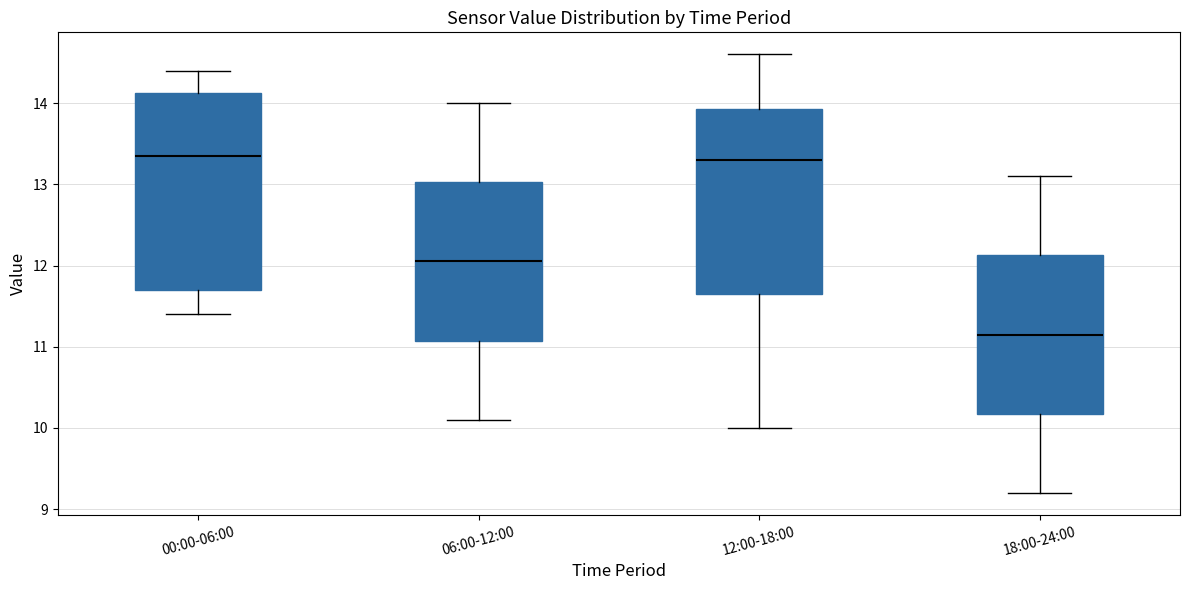

Comparing the boxes themselves (not the whiskers), which one is the tallest?

00:00-06:00